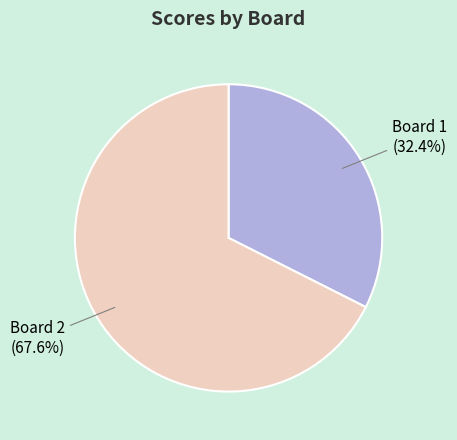

To the nearest percent, what is the average slice percentage?

50%